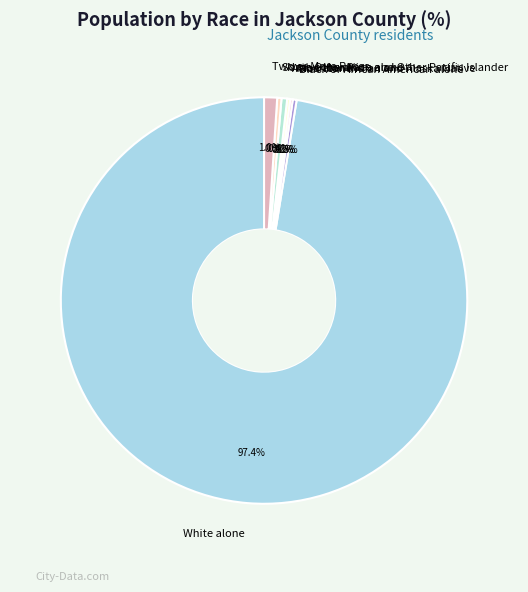

What is the ratio of the value at Black or African American alone to the value at Native Hawaiian and Other Pacific Islander?

0.7